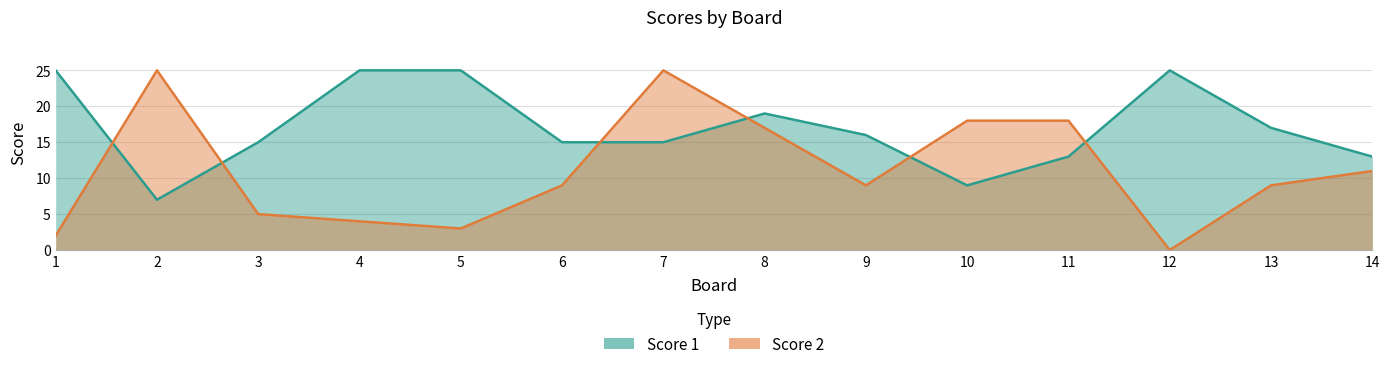

What is the difference between the maximum and minimum values in the Score 1 series?

18